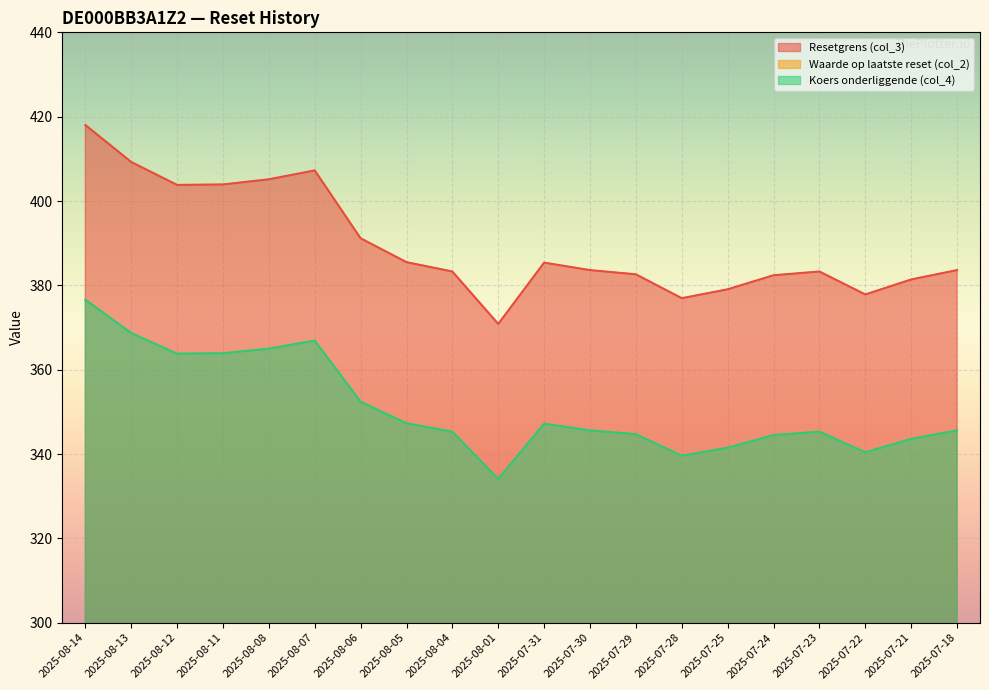

Rank the series at 2025-08-01 from highest to lowest value.

Resetgrens (col_3), Koers onderliggende (col_4), Waarde op laatste reset (col_2)